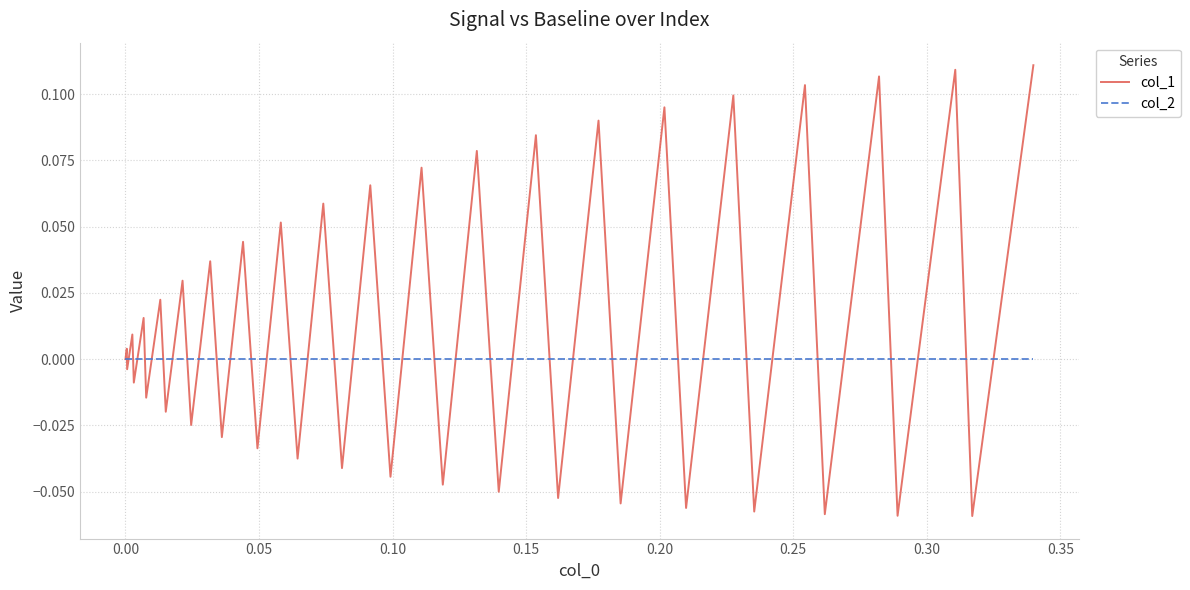

Rank the series by their average value, from highest to lowest.

col_1, col_2